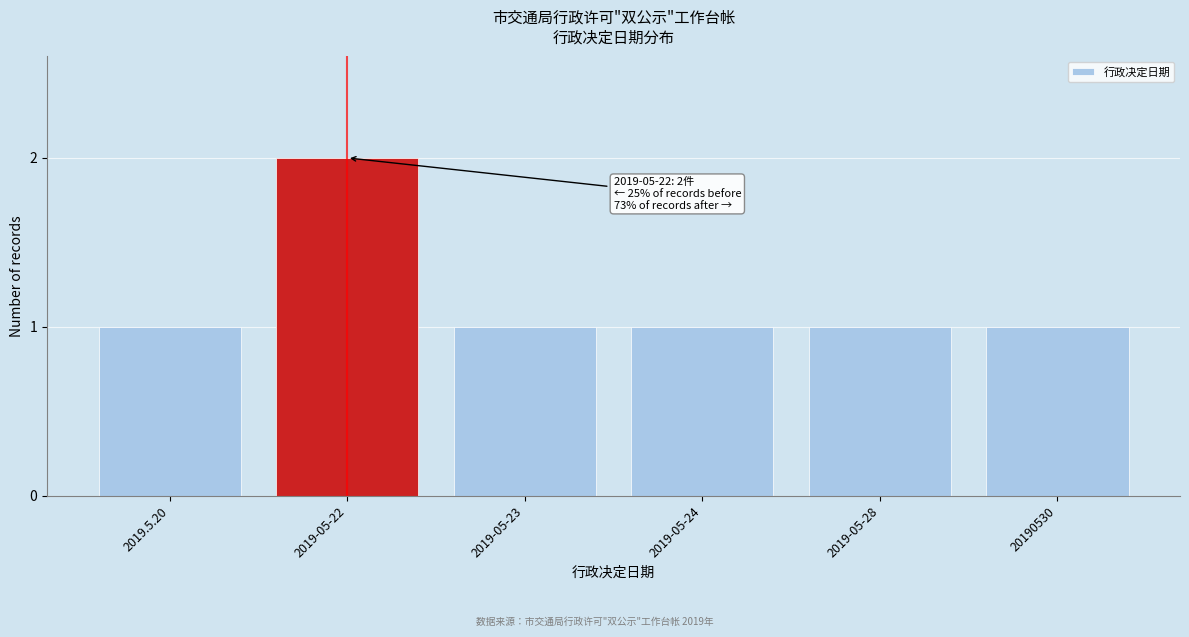

Reading left to right, list all the values displayed in this chart.

1	2	1	1	1	1